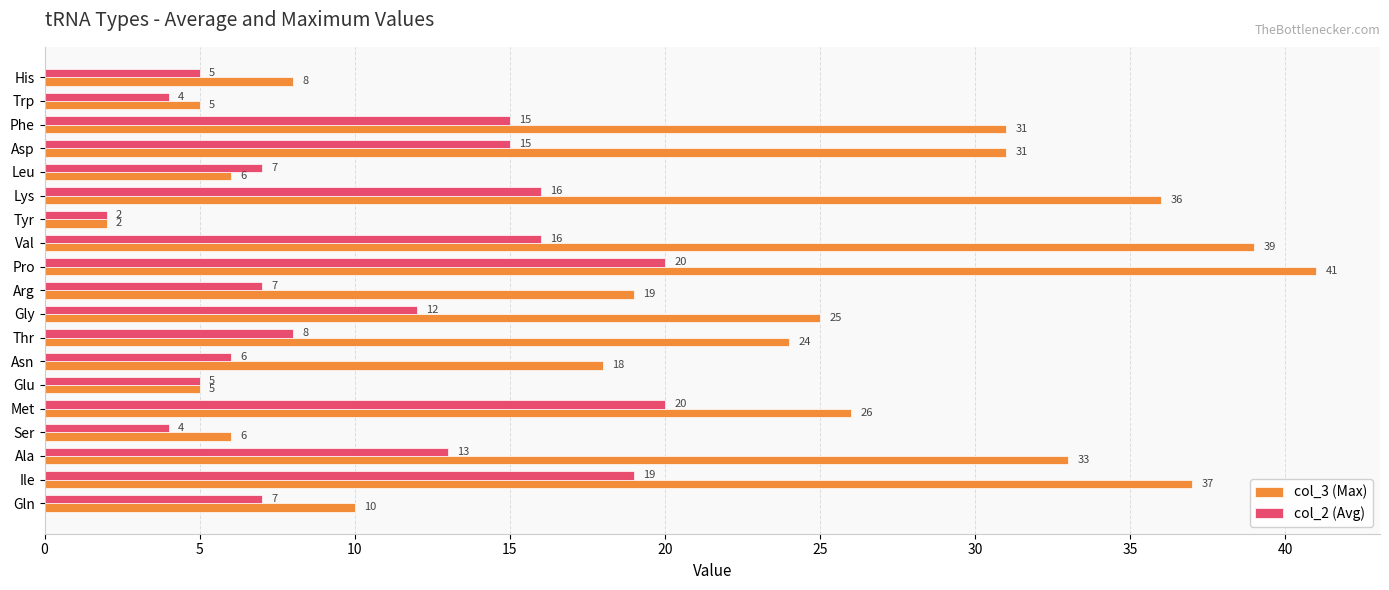

Is it true that col_2 (Avg) equals 10 at Arg?

False